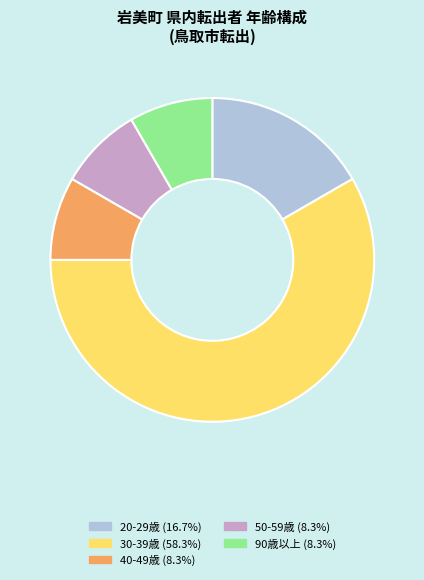

Is there any slice that represents more than half of the pie?

Yes